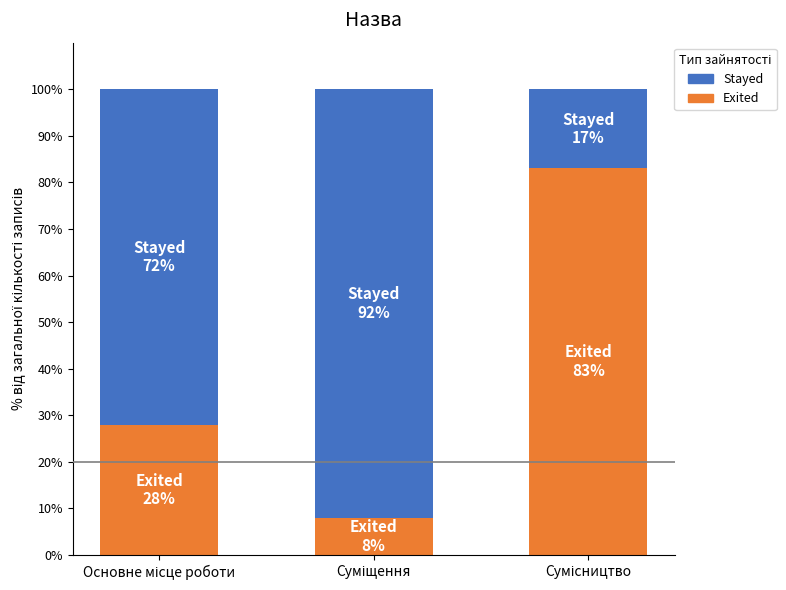

Reading left to right, transcribe the values for Exited.

28	8	83